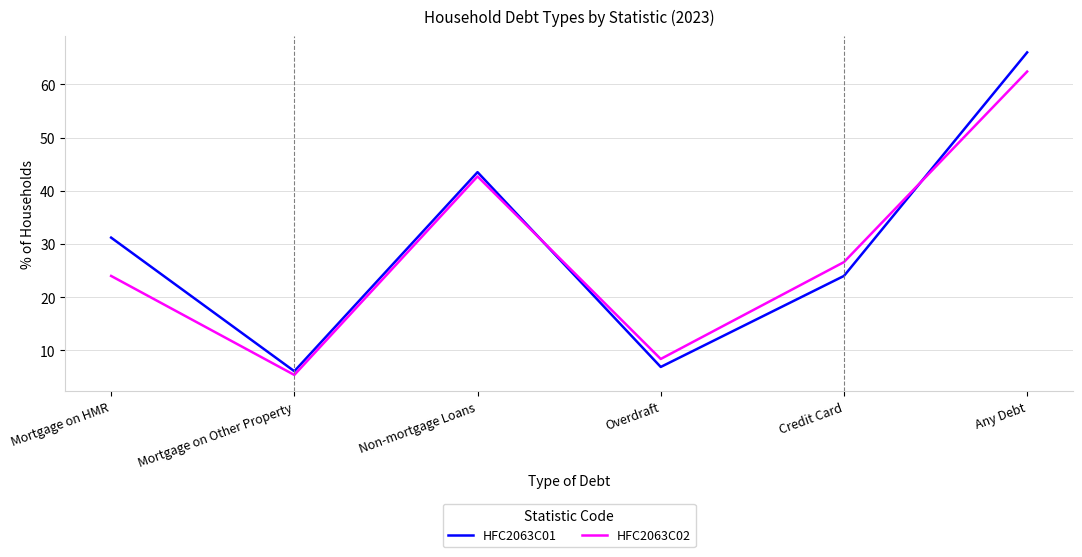

What position from the right is Any Debt?

1